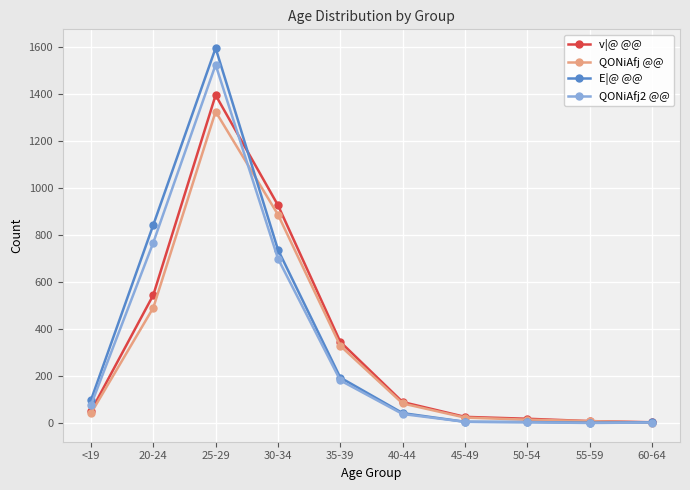

What is the total value across all series at 25-29?

5835